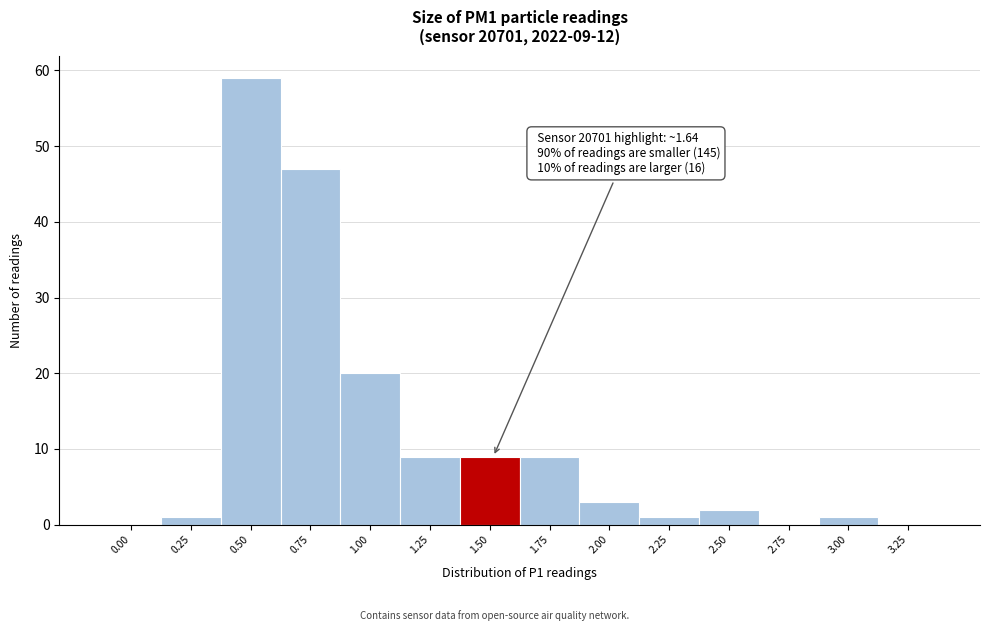

Reading right to left, extract all data points from this chart.

3.25=0	3.00=1	2.75=0	2.50=2	2.25=1	2.00=3	1.75=9	1.50=9	1.25=9	1.00=20	0.75=47	0.50=59	0.25=1	0.00=0